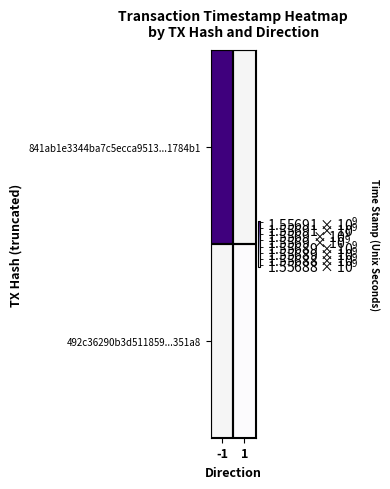

At -1, list the series in order from largest to smallest.

841ab1e3344ba7c5ecca9513...1784b1, 492c36290b3d511859...351a8